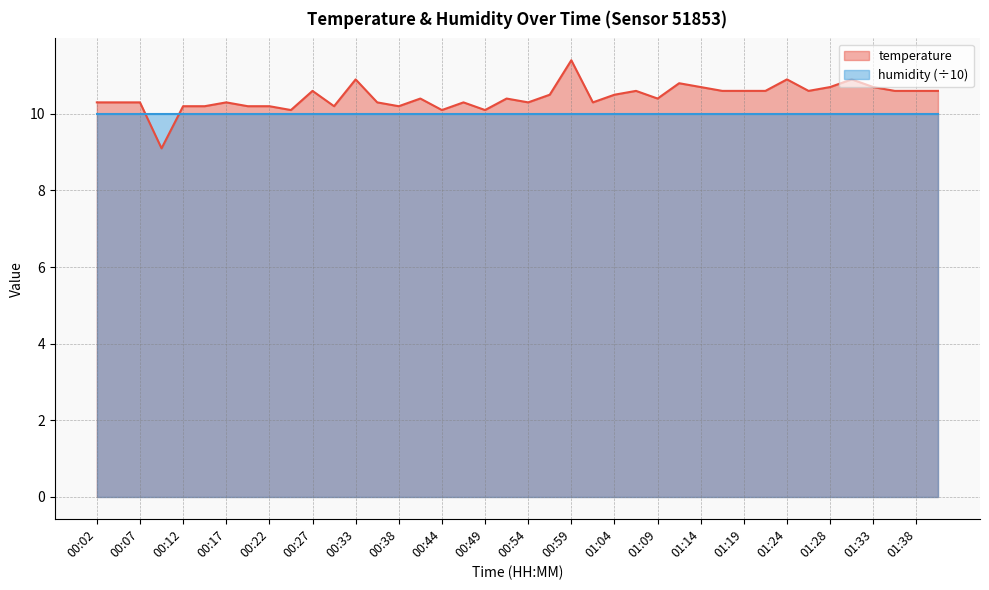

What is the maximum value shown in the chart?

11.4